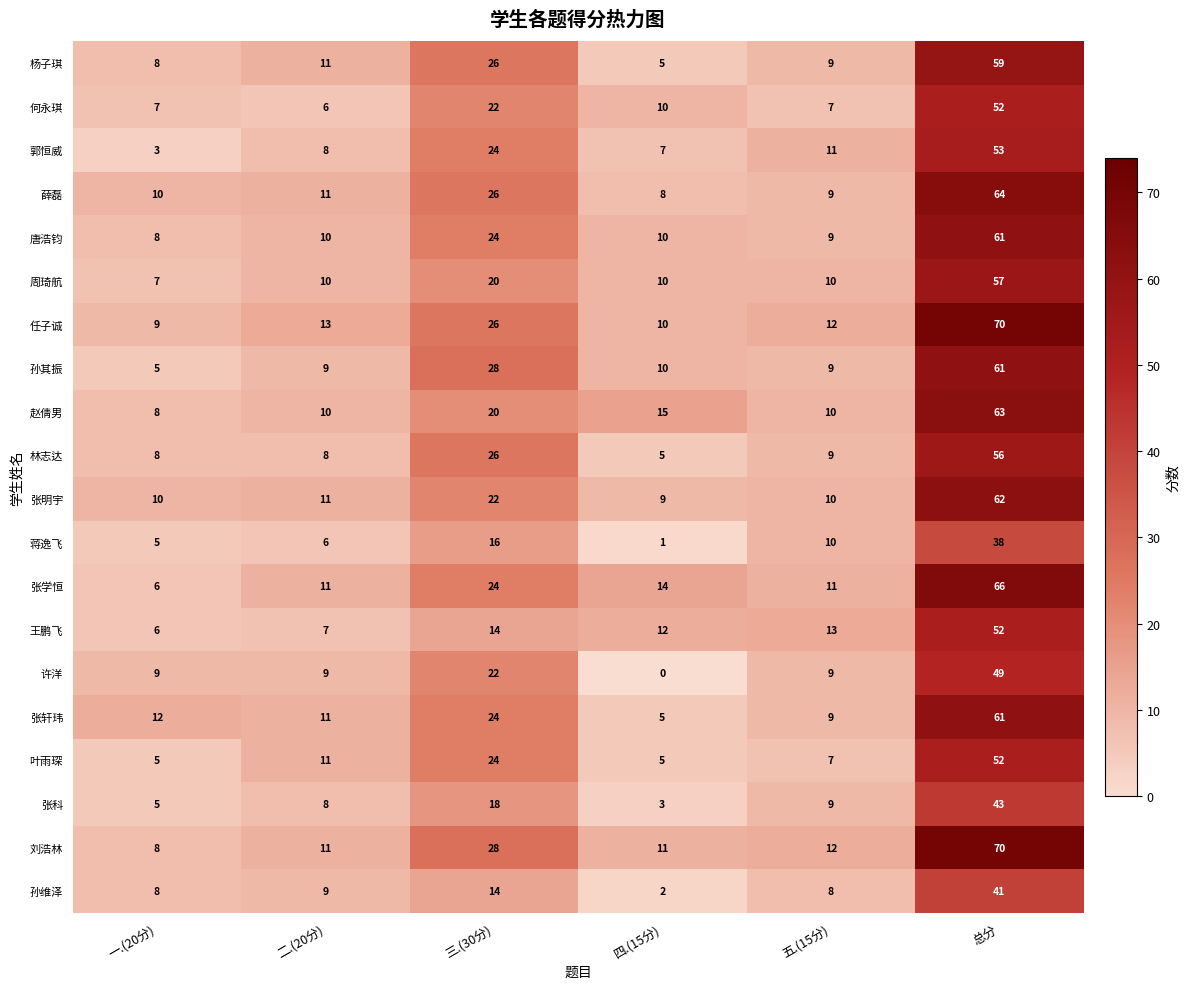

Which category has the lowest value across all series?

四.(15分)